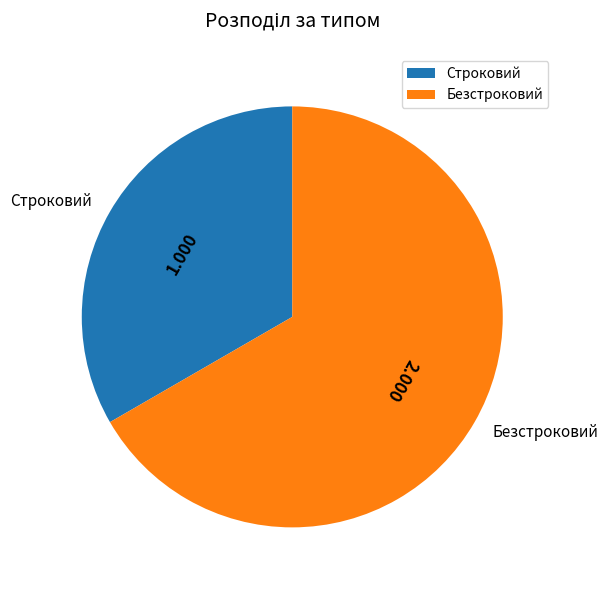

Is it true that Строковий is 25% of the pie?

False